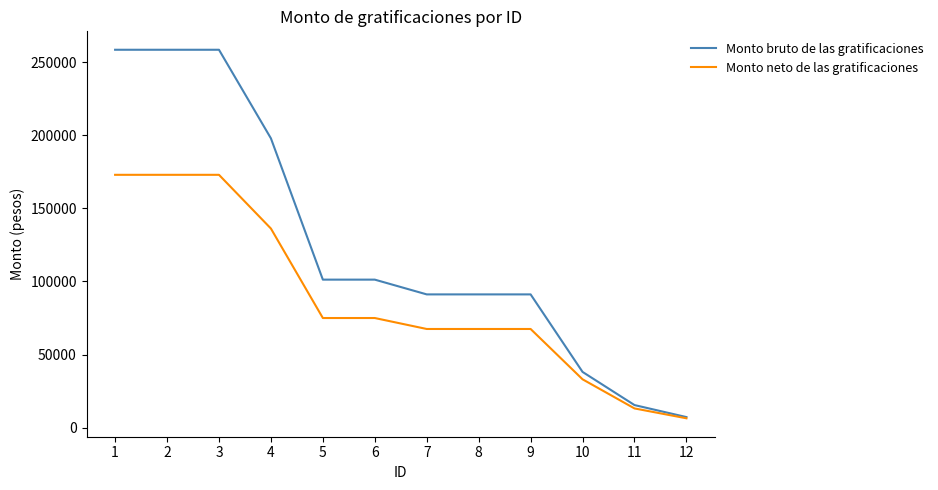

What is the difference between the maximum and second lowest values in the Monto neto de las gratificaciones series?

159883.7